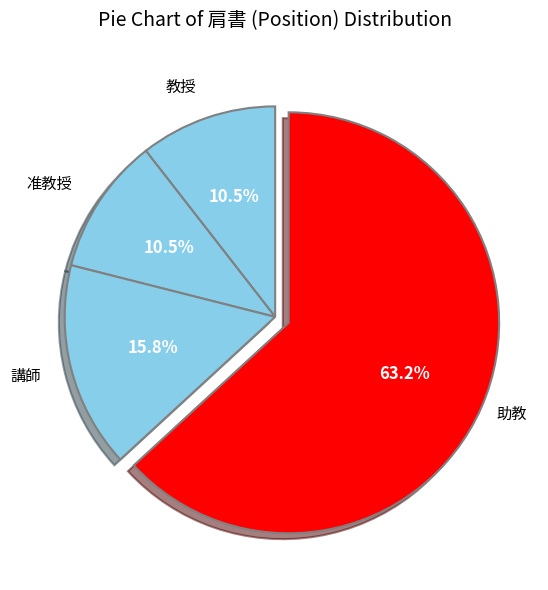

Does any single category account for the majority?

Yes